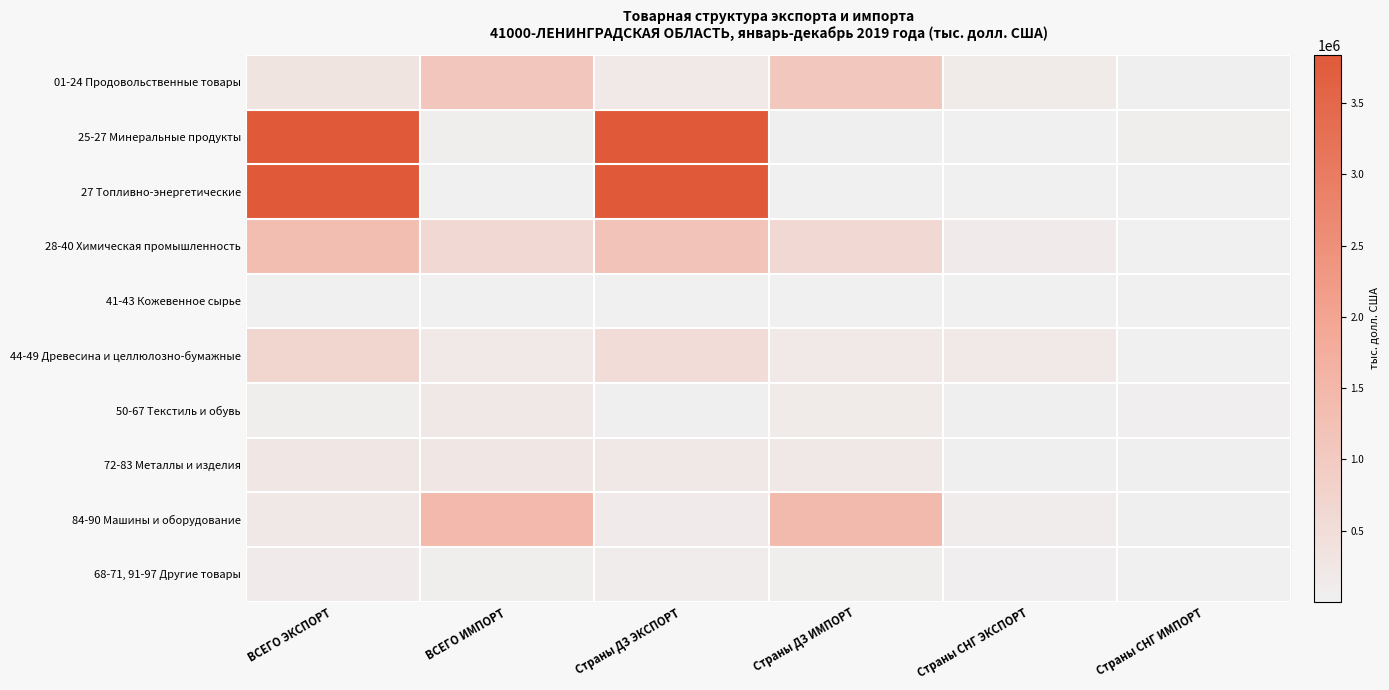

Which series has the largest range (max minus min)?

25-27 Минеральные продукты